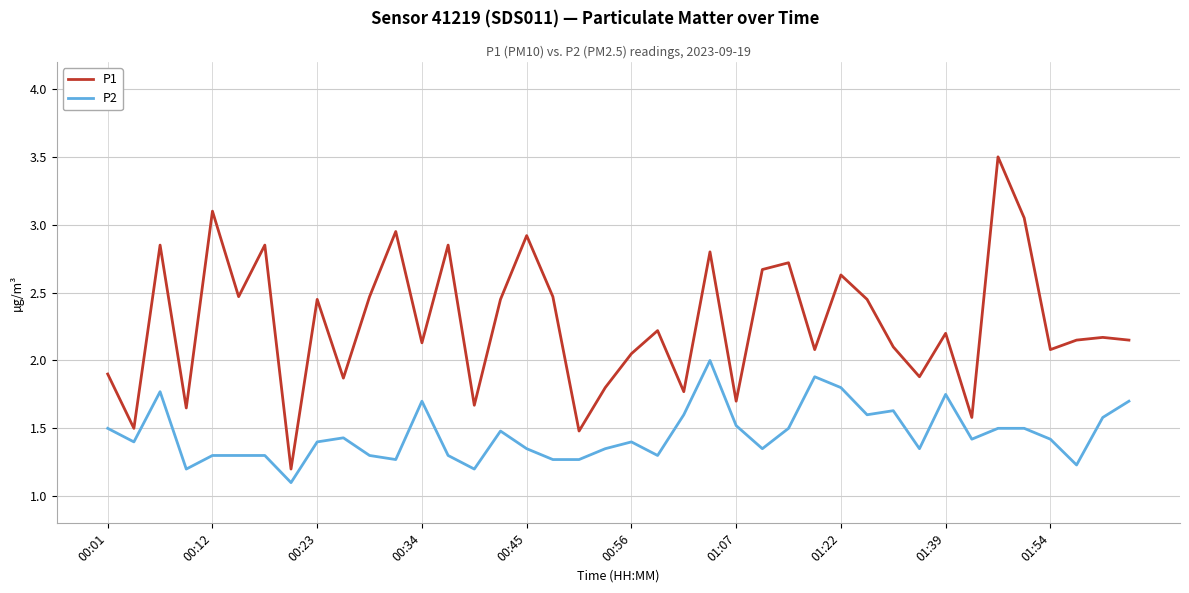

True or false: P1 and P2 cross at least once.

False